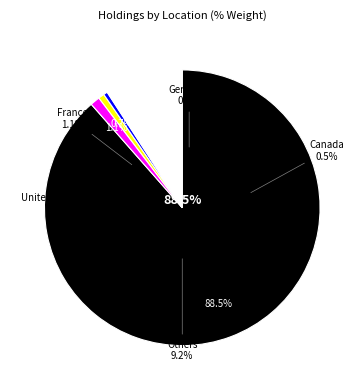

What portion of the pie excludes France?

98.9%